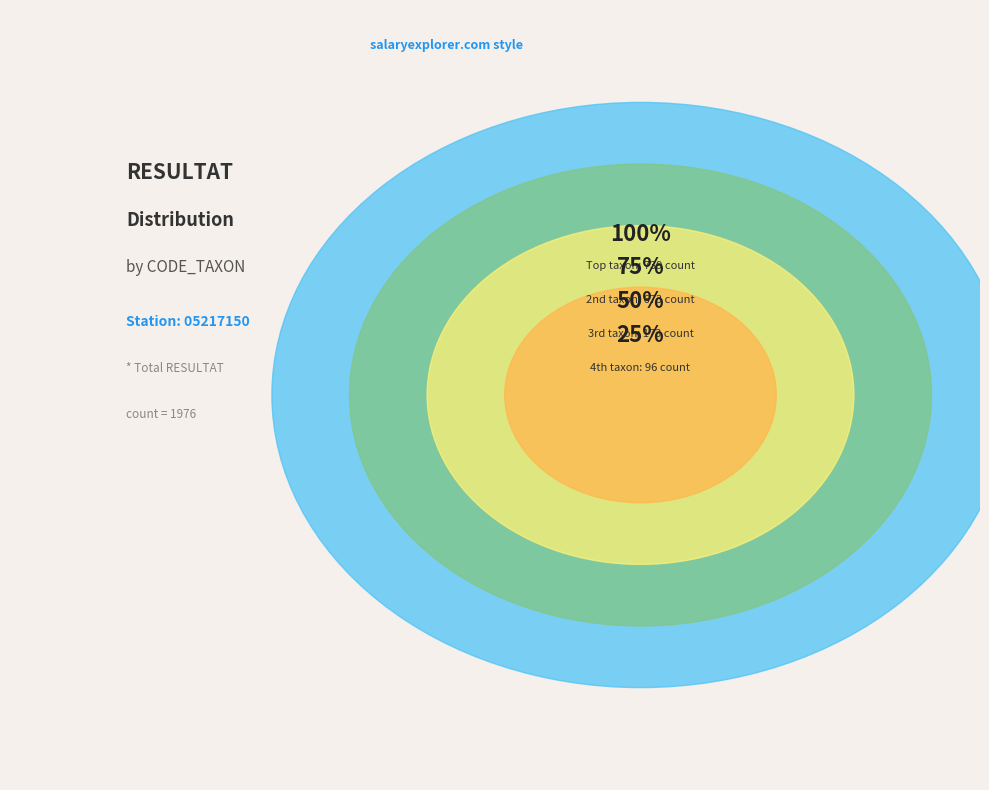

What percentage is the 752 slice, to the nearest percent?

2%